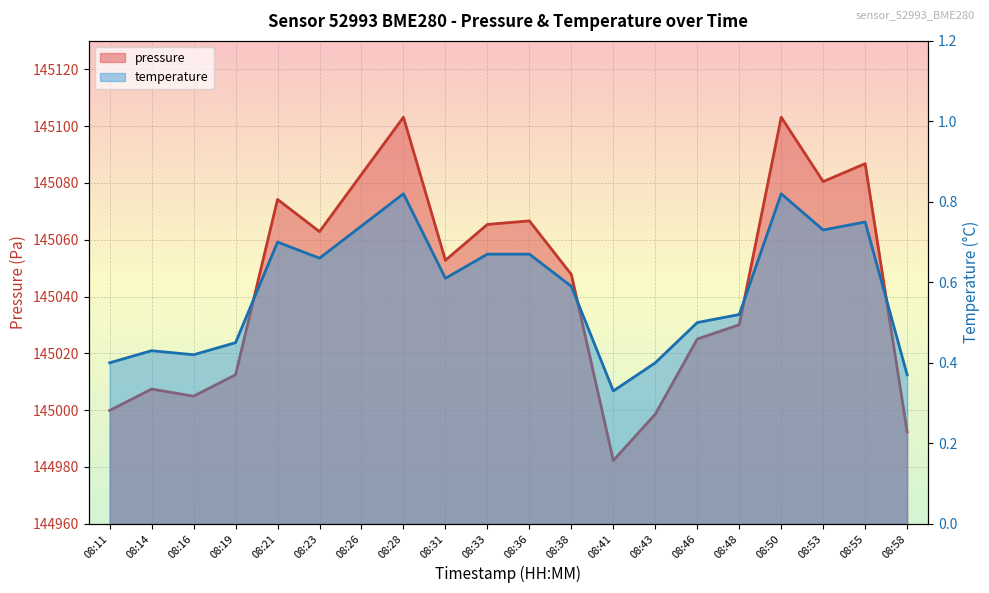

At how many categories does at least one series exceed 93411?

20